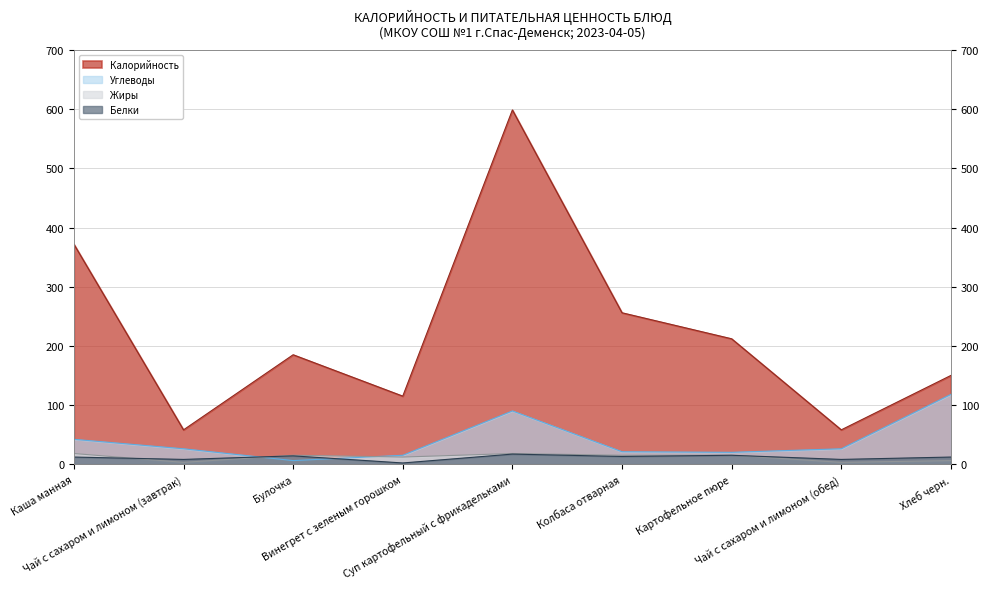

What is the approximate value of Углеводы at Суп картофельный с фрикадельками?

90